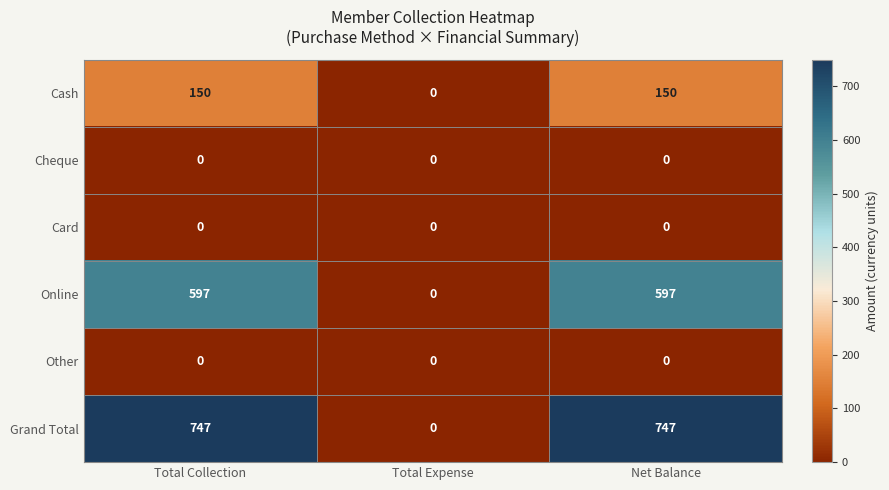

Which series has the widest spread of values?

Grand Total